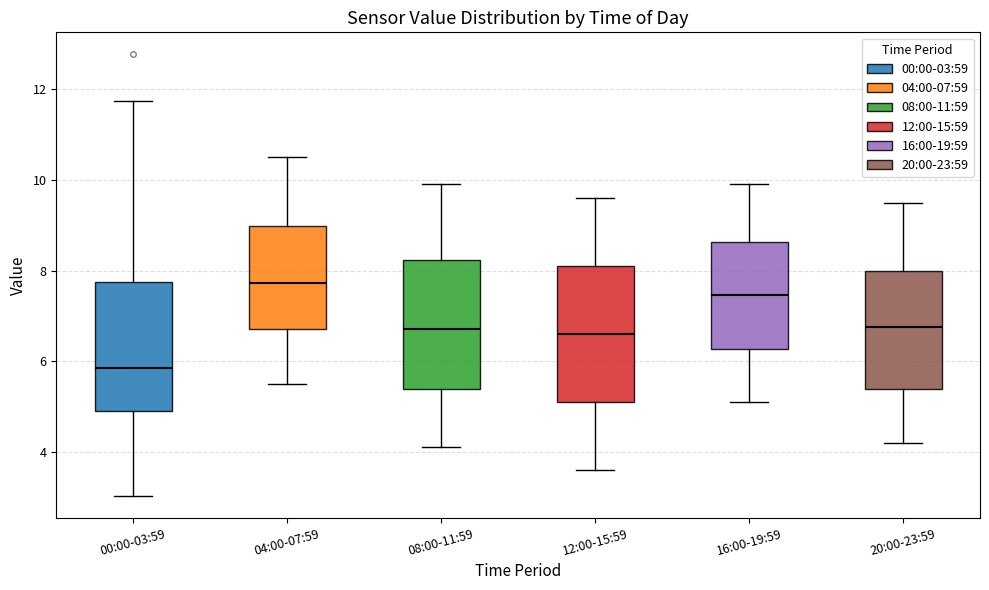

Reading left to right, read every box against the y-axis: the position of its median line, the range the box covers, and the ends of its whiskers. The values are not printed on the chart, so give them approximately, as read against the axis.

00:00-03:59: median 5.8, box 4.8 to 7.8, whiskers 3.0 to 11.8
04:00-07:59: median 7.8, box 6.8 to 9.0, whiskers 5.6 to 10.6
08:00-11:59: median 6.8, box 5.4 to 8.2, whiskers 4.2 to 10.0
12:00-15:59: median 6.6, box 5.2 to 8.2, whiskers 3.6 to 9.6
16:00-19:59: median 7.4, box 6.2 to 8.6, whiskers 5.2 to 10.0
20:00-23:59: median 6.8, box 5.4 to 8.0, whiskers 4.2 to 9.6